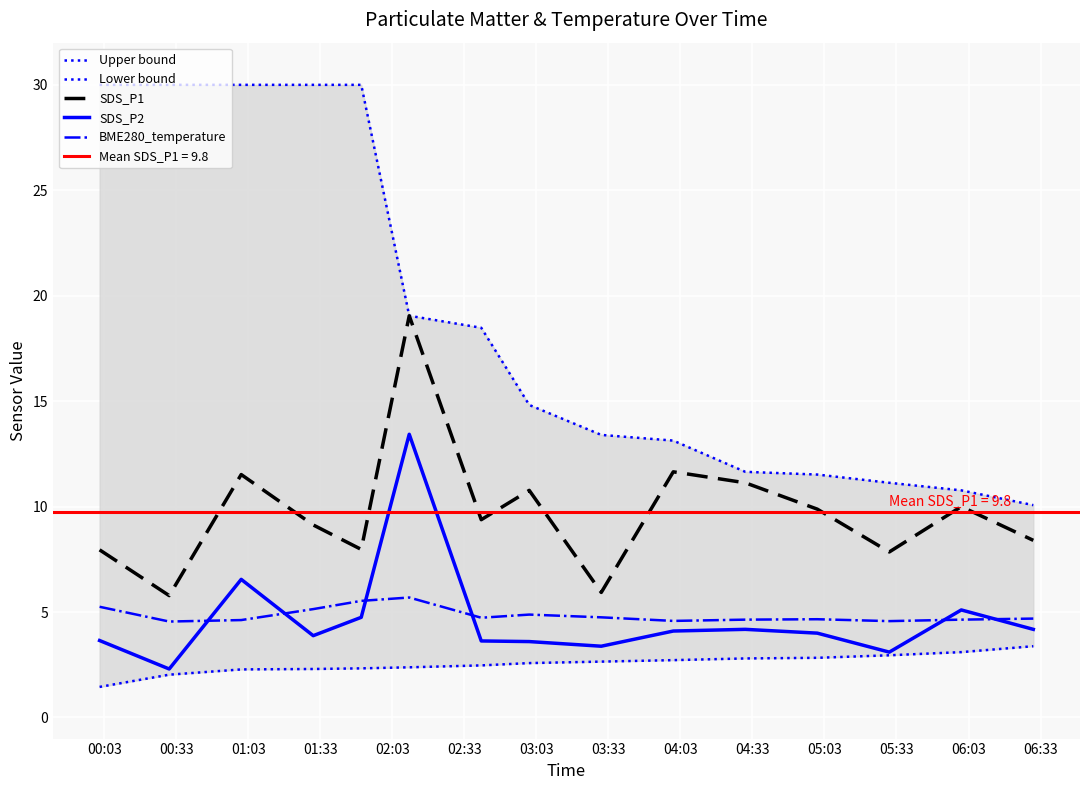

What is the sum of all Upper bound values?

284.0